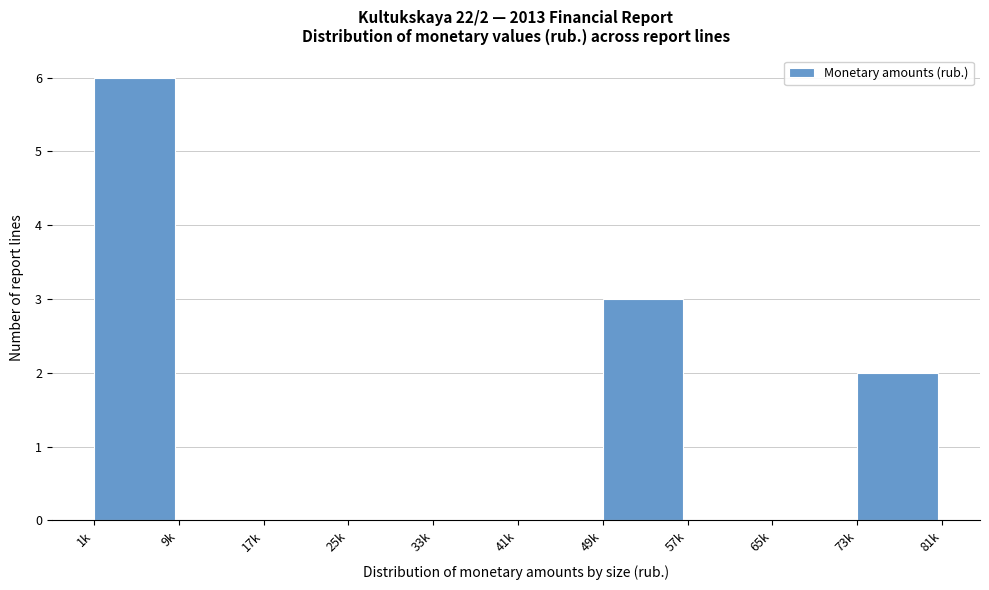

Reading left to right, what are all the values shown in this chart?

1k=6	9k=0	17k=0	25k=0	33k=0	41k=0	49k=3	57k=0	65k=0	73k=2